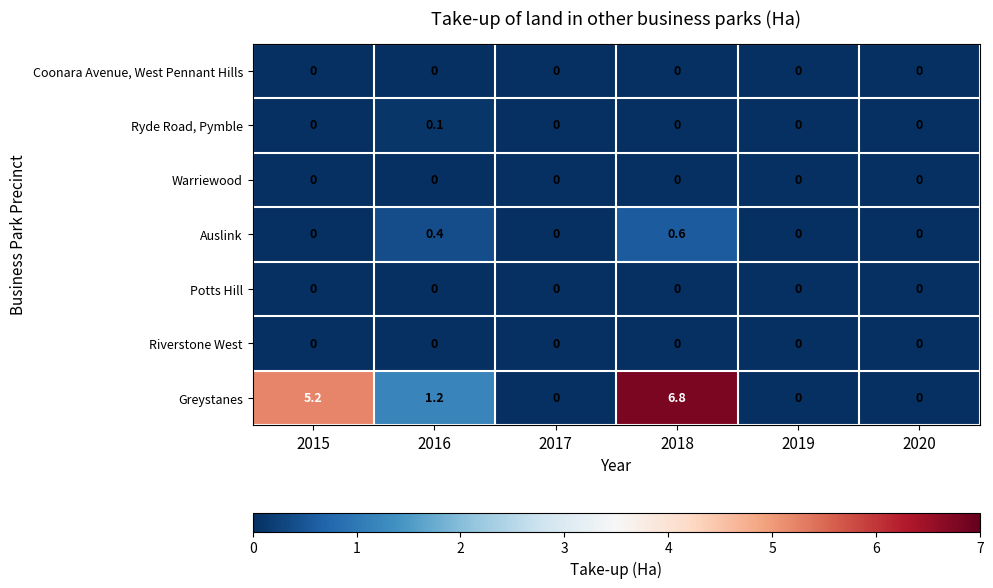

Between 2016 and 2019, which series saw the biggest shift?

Greystanes